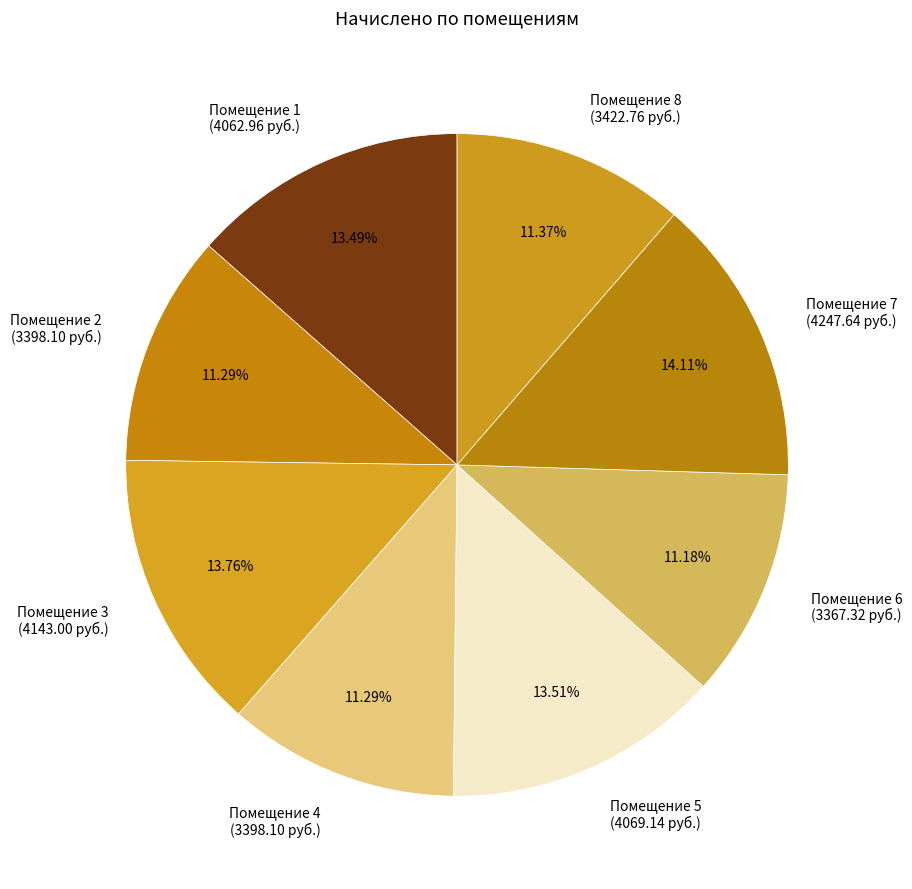

Do Помещение 4 (3398.10 руб.) and Помещение 7 (4247.64 руб.) together represent more than half of the pie?

No